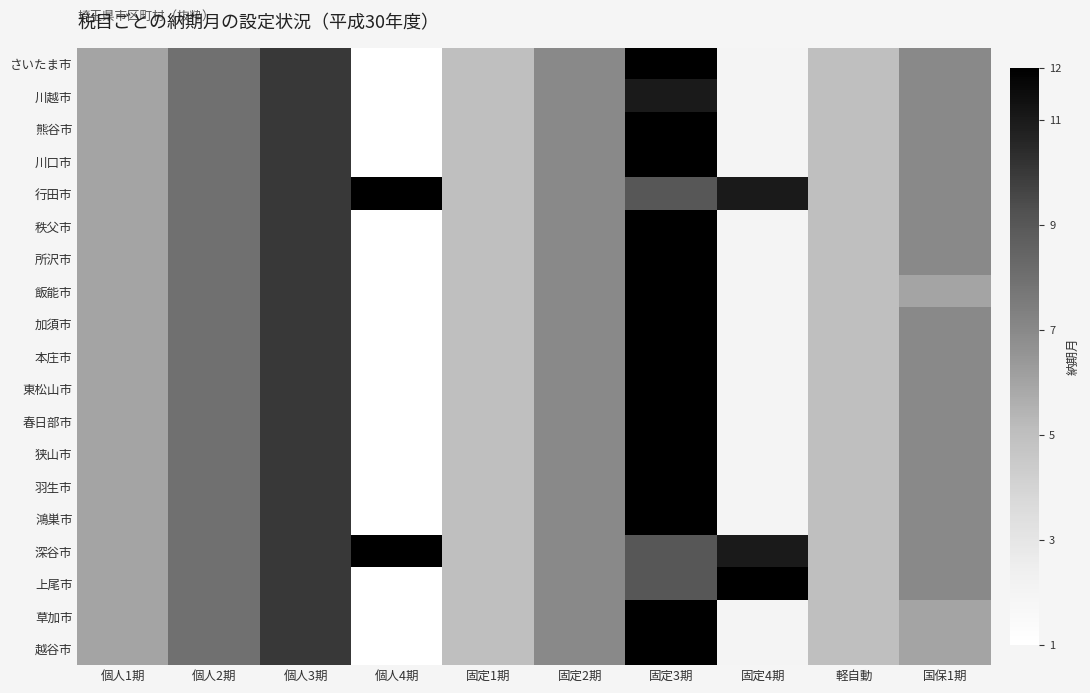

Reading left to right, list all the values displayed in this chart.

さいたま市: 個人1期=6	個人2期=8	個人3期=10	個人4期=1	固定1期=5	固定2期=7	固定3期=12	固定4期=2	軽自動=5	国保1期=7
川越市: 個人1期=6	個人2期=8	個人3期=10	個人4期=1	固定1期=5	固定2期=7	固定3期=11	固定4期=2	軽自動=5	国保1期=7
熊谷市: 個人1期=6	個人2期=8	個人3期=10	個人4期=1	固定1期=5	固定2期=7	固定3期=12	固定4期=2	軽自動=5	国保1期=7
川口市: 個人1期=6	個人2期=8	個人3期=10	個人4期=1	固定1期=5	固定2期=7	固定3期=12	固定4期=2	軽自動=5	国保1期=7
行田市: 個人1期=6	個人2期=8	個人3期=10	個人4期=12	固定1期=5	固定2期=7	固定3期=9	固定4期=11	軽自動=5	国保1期=7
秩父市: 個人1期=6	個人2期=8	個人3期=10	個人4期=1	固定1期=5	固定2期=7	固定3期=12	固定4期=2	軽自動=5	国保1期=7
所沢市: 個人1期=6	個人2期=8	個人3期=10	個人4期=1	固定1期=5	固定2期=7	固定3期=12	固定4期=2	軽自動=5	国保1期=7
飯能市: 個人1期=6	個人2期=8	個人3期=10	個人4期=1	固定1期=5	固定2期=7	固定3期=12	固定4期=2	軽自動=5	国保1期=6
加須市: 個人1期=6	個人2期=8	個人3期=10	個人4期=1	固定1期=5	固定2期=7	固定3期=12	固定4期=2	軽自動=5	国保1期=7
本庄市: 個人1期=6	個人2期=8	個人3期=10	個人4期=1	固定1期=5	固定2期=7	固定3期=12	固定4期=2	軽自動=5	国保1期=7
東松山市: 個人1期=6	個人2期=8	個人3期=10	個人4期=1	固定1期=5	固定2期=7	固定3期=12	固定4期=2	軽自動=5	国保1期=7
春日部市: 個人1期=6	個人2期=8	個人3期=10	個人4期=1	固定1期=5	固定2期=7	固定3期=12	固定4期=2	軽自動=5	国保1期=7
狭山市: 個人1期=6	個人2期=8	個人3期=10	個人4期=1	固定1期=5	固定2期=7	固定3期=12	固定4期=2	軽自動=5	国保1期=7
羽生市: 個人1期=6	個人2期=8	個人3期=10	個人4期=1	固定1期=5	固定2期=7	固定3期=12	固定4期=2	軽自動=5	国保1期=7
鴻巣市: 個人1期=6	個人2期=8	個人3期=10	個人4期=1	固定1期=5	固定2期=7	固定3期=12	固定4期=2	軽自動=5	国保1期=7
深谷市: 個人1期=6	個人2期=8	個人3期=10	個人4期=12	固定1期=5	固定2期=7	固定3期=9	固定4期=11	軽自動=5	国保1期=7
上尾市: 個人1期=6	個人2期=8	個人3期=10	個人4期=1	固定1期=5	固定2期=7	固定3期=9	固定4期=12	軽自動=5	国保1期=7
草加市: 個人1期=6	個人2期=8	個人3期=10	個人4期=1	固定1期=5	固定2期=7	固定3期=12	固定4期=2	軽自動=5	国保1期=6
越谷市: 個人1期=6	個人2期=8	個人3期=10	個人4期=1	固定1期=5	固定2期=7	固定3期=12	固定4期=2	軽自動=5	国保1期=6